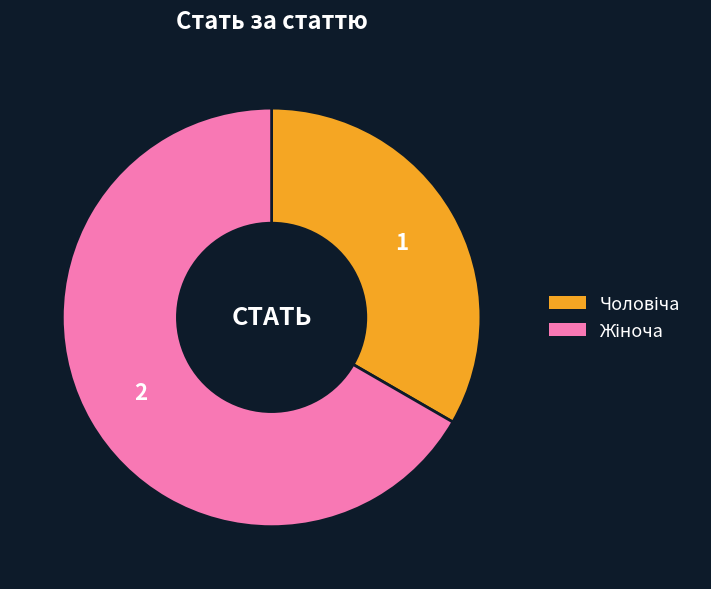

Is there any slice that represents more than half of the pie?

Yes